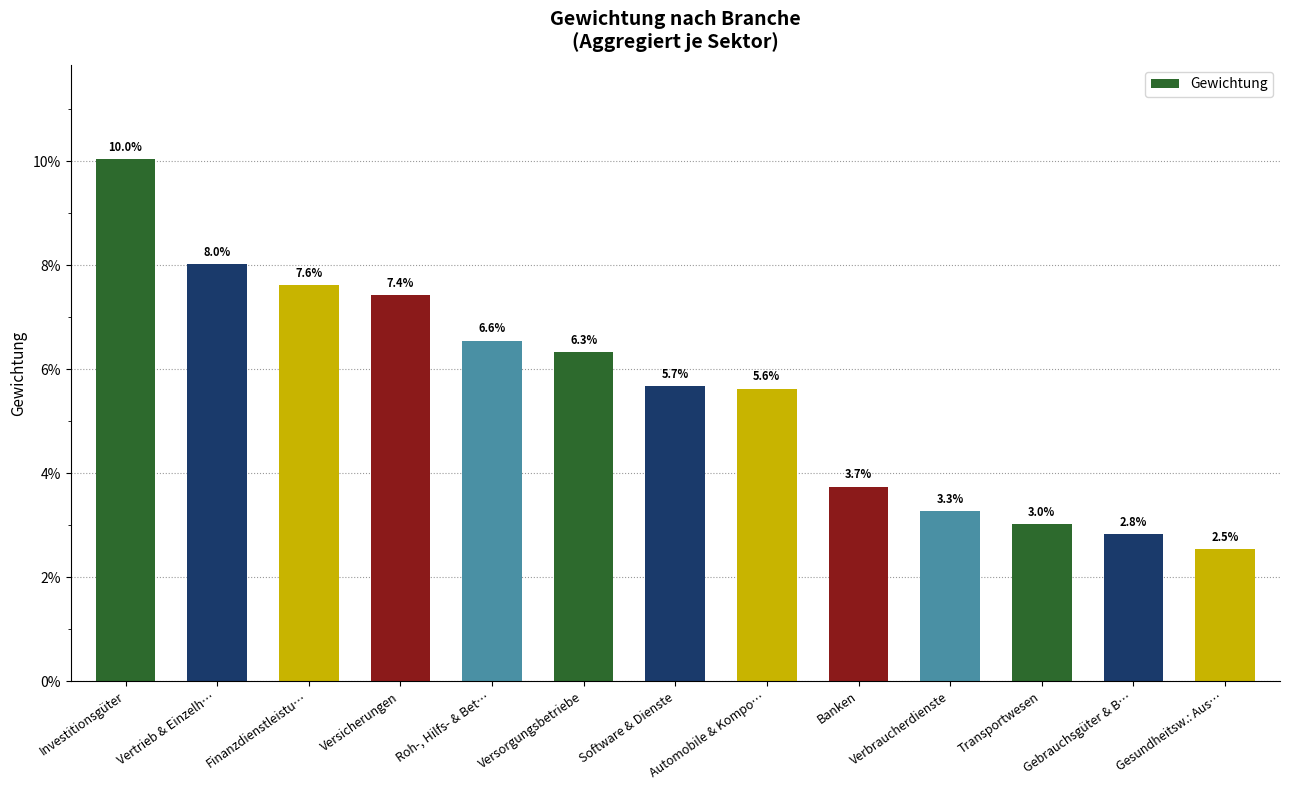

Are the bars horizontal?

No